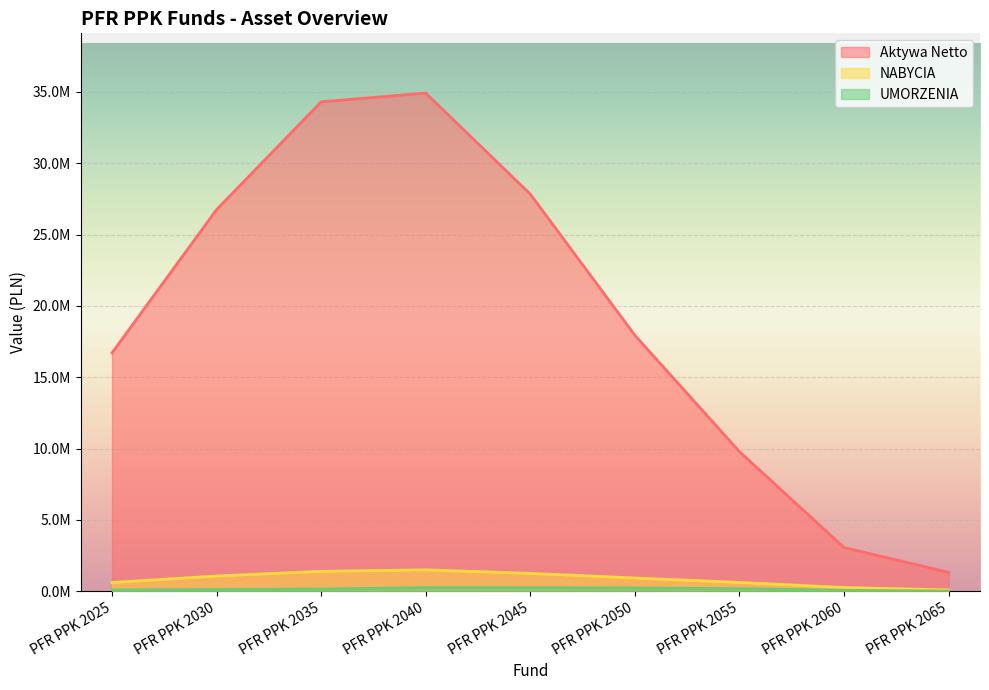

Count the number of categories in the chart.

9